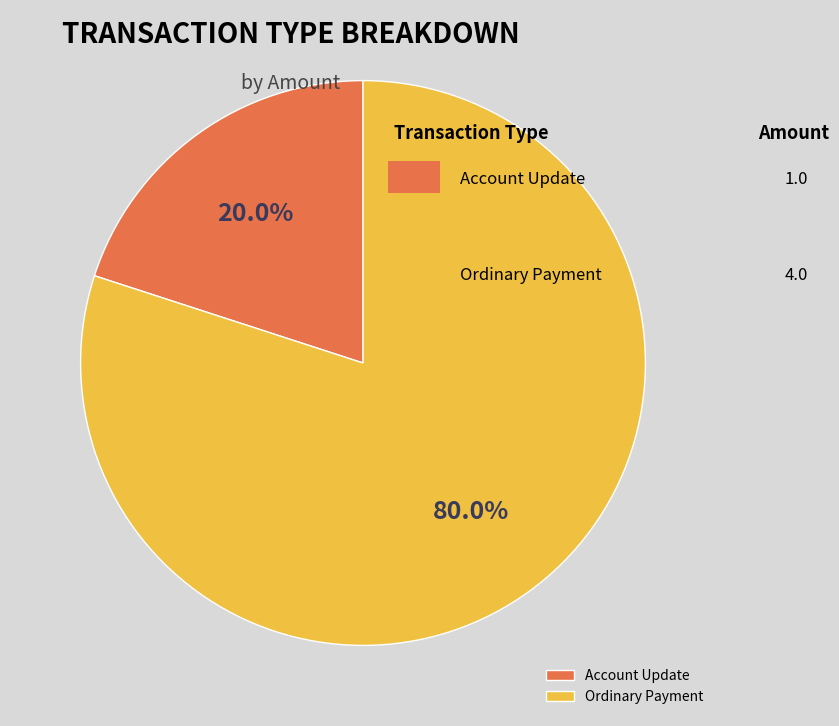

Which has a higher value, Ordinary Payment or Account Update?

Ordinary Payment